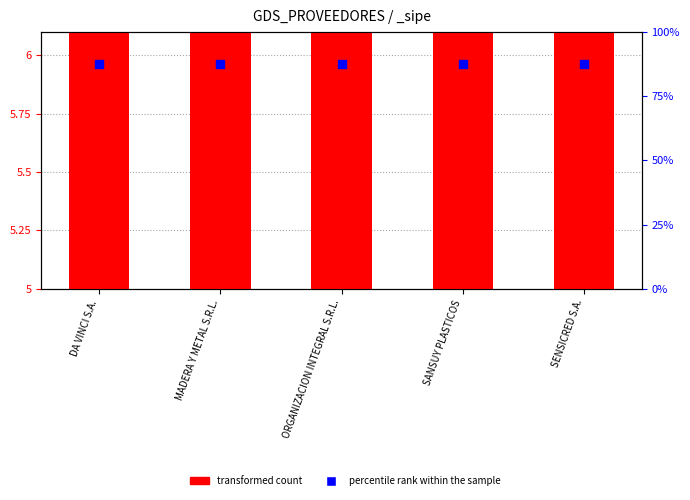

Which series has the widest spread of Y values?

transformed count